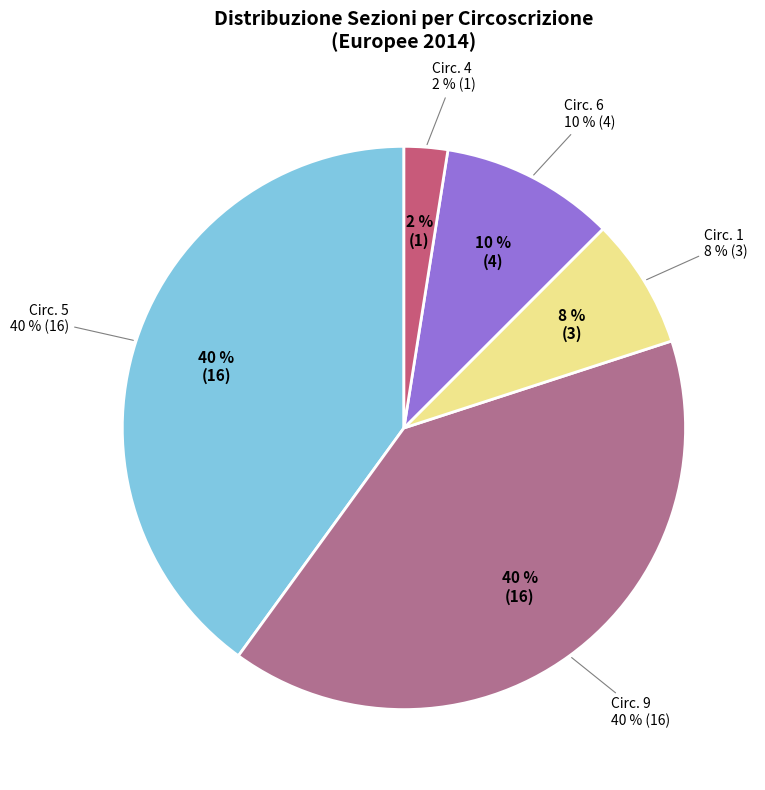

Is 18 the majority of the pie?

No